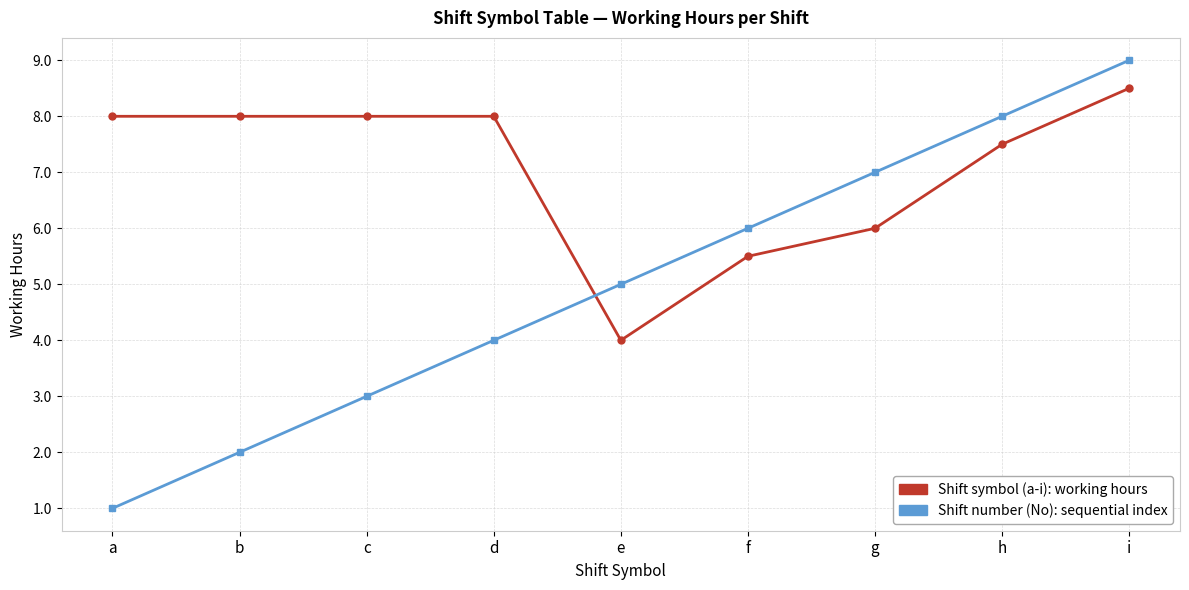

At which category does the chart reach its peak across all series?

i